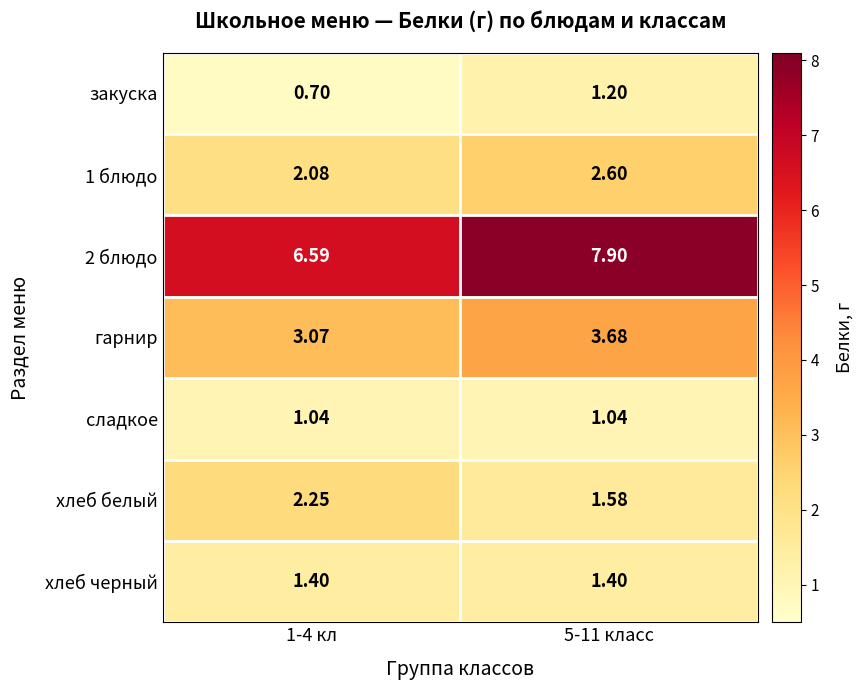

Is the value of сладкое at 1-4 кл greater than the value of 2 блюдо at 1-4 кл?

No